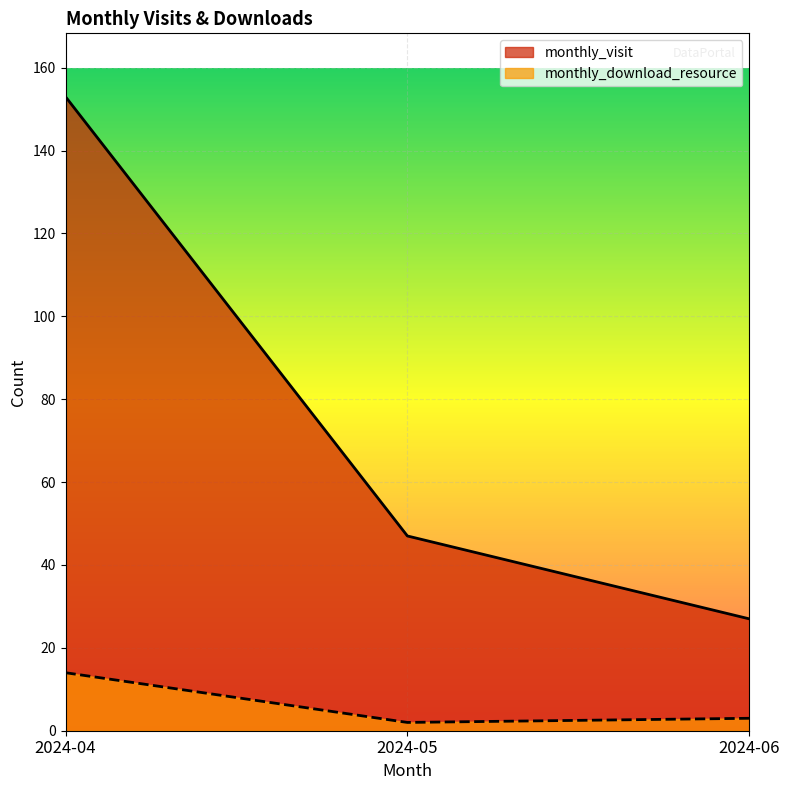

What is the smallest value displayed?

2